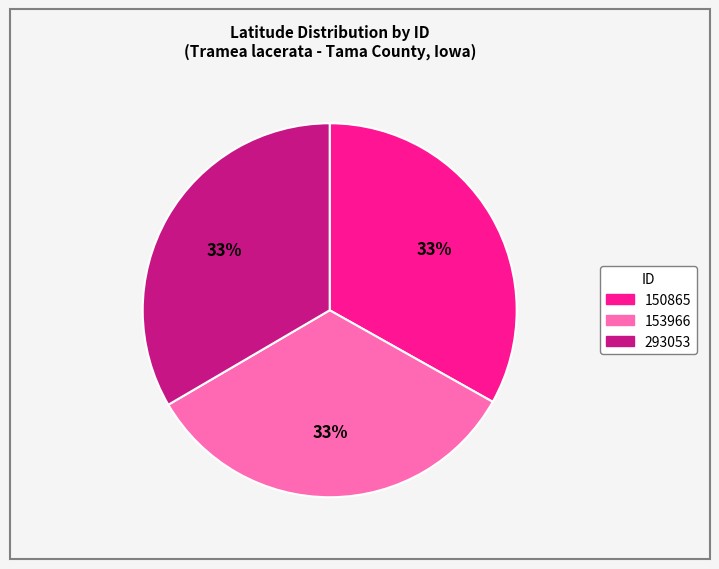

Count the number of slices in the pie.

3